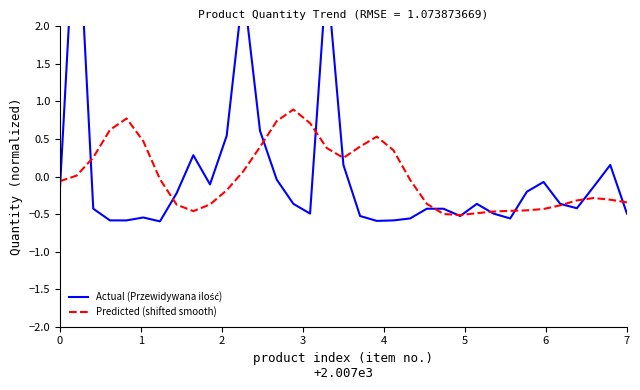

Where do Predicted (shifted smooth) and Actual (Przewidywana ilość) first cross each other?

0 and 1